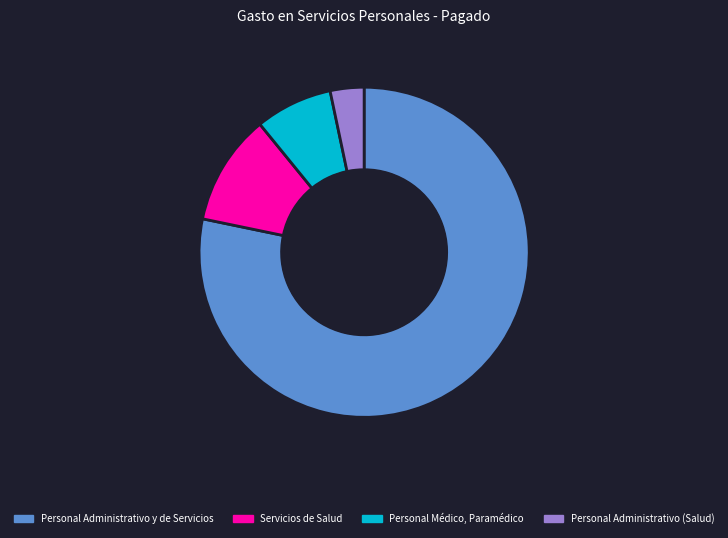

Is Personal Administrativo y de Servicios the majority of the pie?

Yes